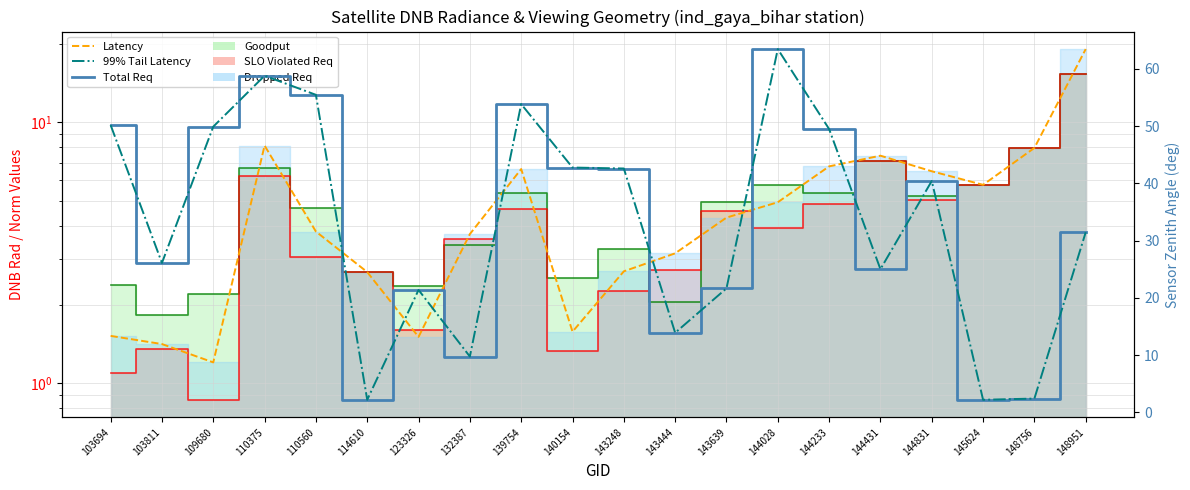

Reading left to right, extract all data points from this chart.

Latency: 103694=1.5	103811=1.4	109680=1.2	110375=8.1	110560=3.8	114610=2.7	123326=1.5	132387=3.7	139754=6.6	140154=1.6	143248=2.7	143444=3.1	143639=4.3	144028=4.9	144233=6.8	144431=7.4	144831=6.5	145624=5.8	148756=8.0	148951=19.1
Total Req: 103694=50.2	103811=26.1	109680=49.9	110375=58.8	110560=55.4	114610=2.2	123326=21.4	132387=9.7	139754=53.8	140154=42.7	143248=42.6	143444=13.9	143639=21.6	144028=63.4	144233=49.5	144431=25.0	144831=40.4	145624=2.2	148756=2.4	148951=31.4
99% Tail Latency: 103694=50.2	103811=26.1	109680=49.9	110375=58.8	110560=55.4	114610=2.2	123326=21.4	132387=9.7	139754=53.8	140154=42.7	143248=42.6	143444=13.9	143639=21.6	144028=63.4	144233=49.5	144431=25.0	144831=40.4	145624=2.2	148756=2.4	148951=31.4